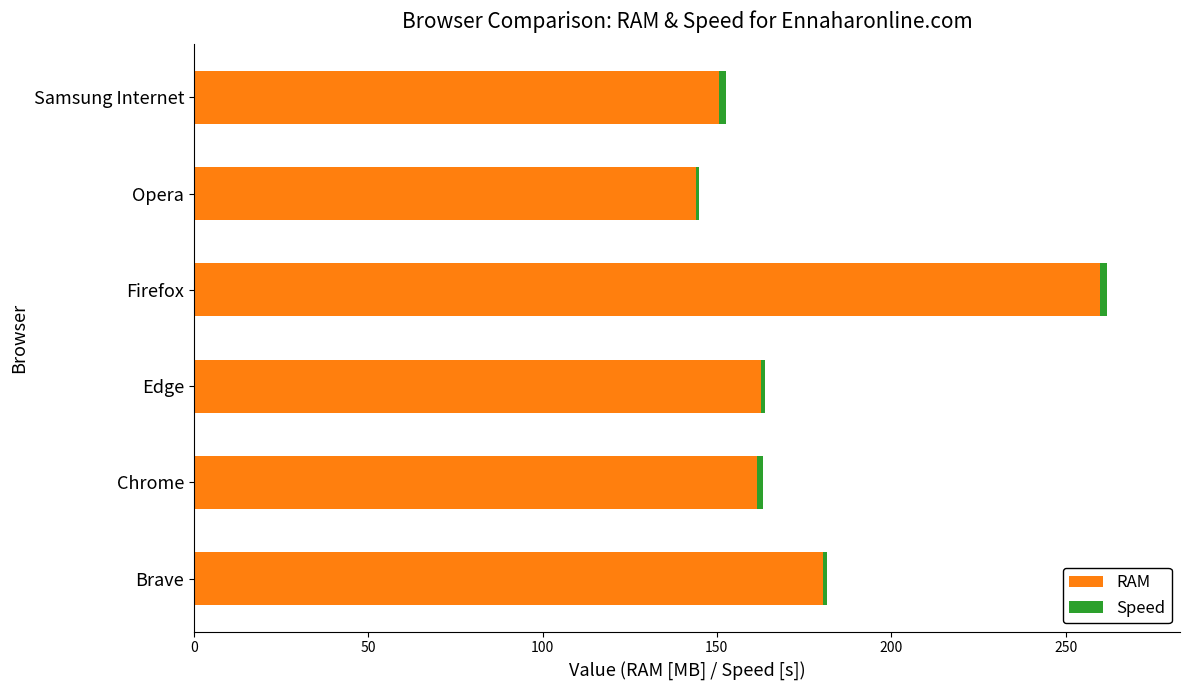

Is it true that RAM equals 180.4 at Brave?

True